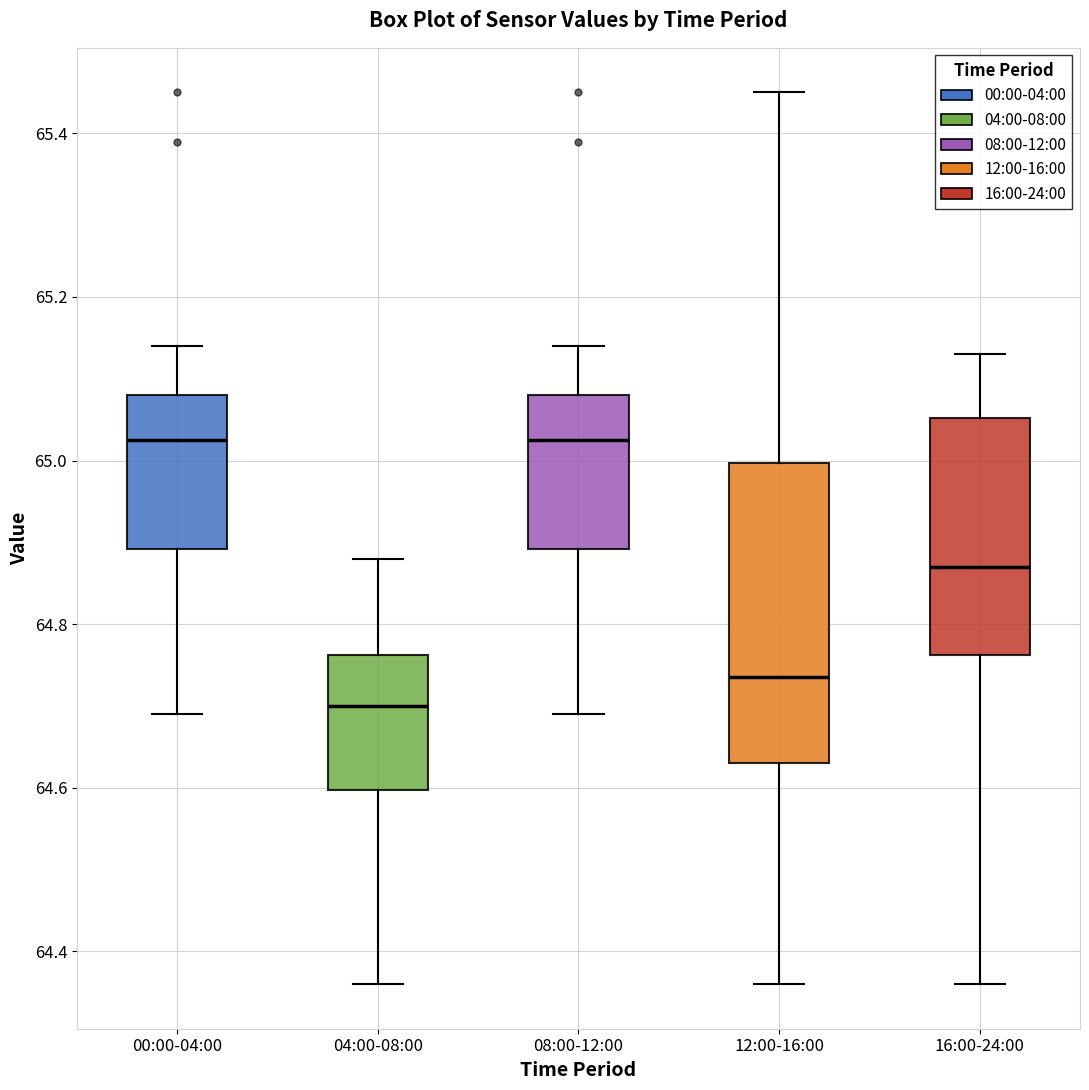

Which box is the tallest, from its lower edge to its upper edge?

12:00-16:00